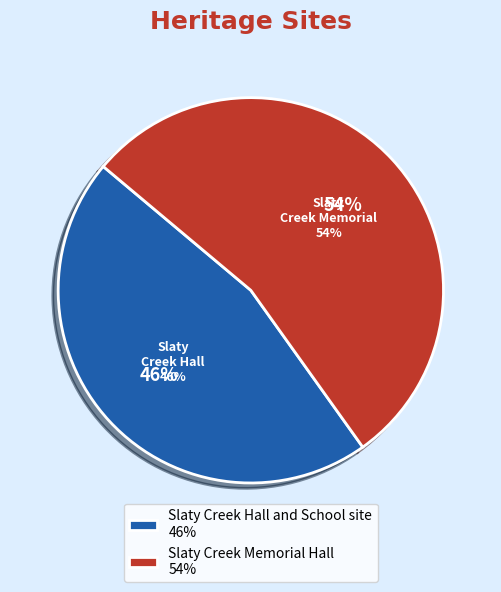

How much of the chart is everything except Slaty Creek Hall and School site?

54.0%